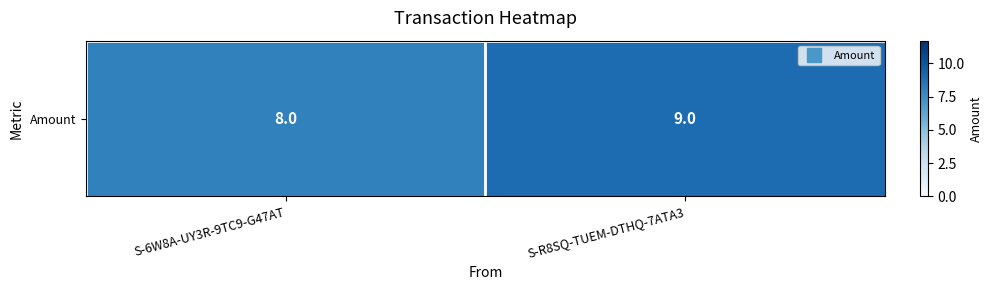

Reading left to right, transcribe all the data shown in this chart.

S-6W8A-UY3R-9TC9-G47AT=8	S-R8SQ-TUEM-DTHQ-7ATA3=9